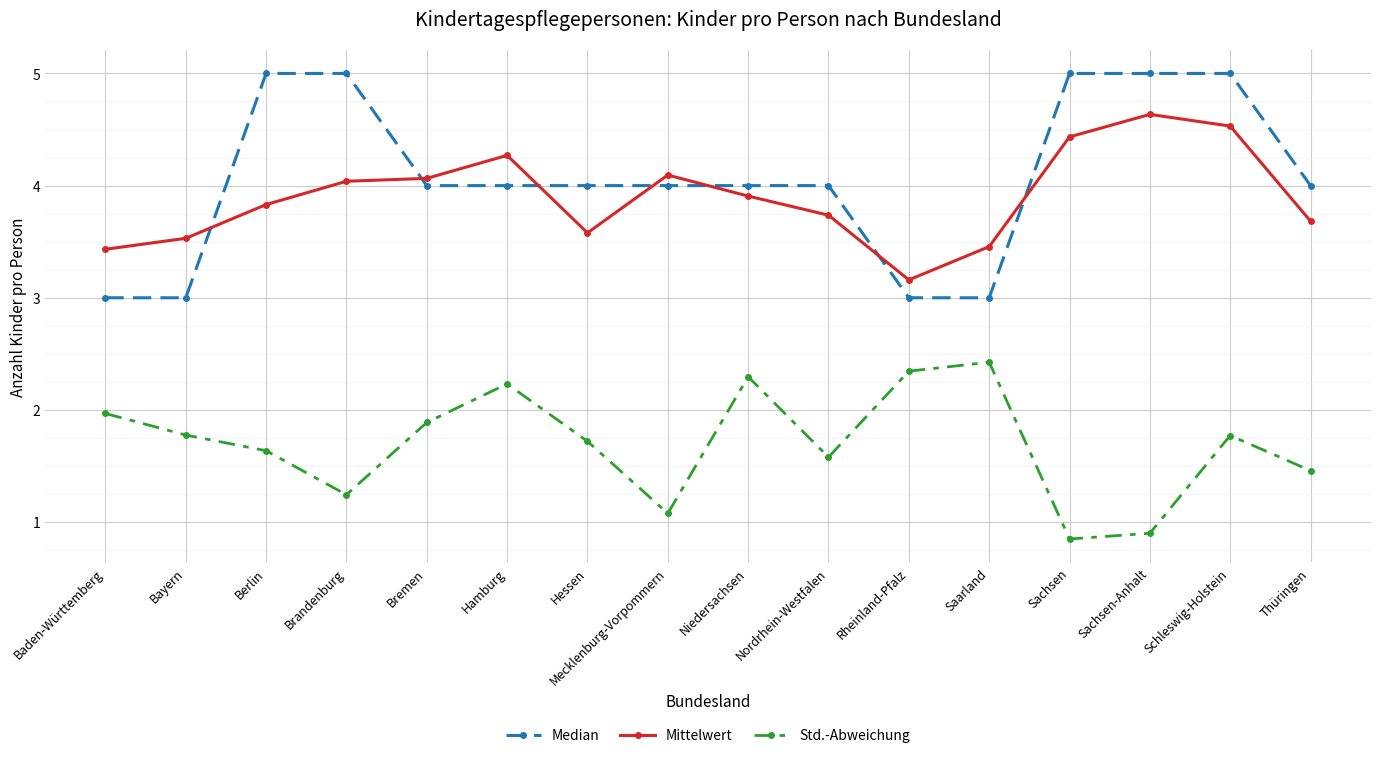

What is the difference between the second highest and minimum values in the Median series?

2.0